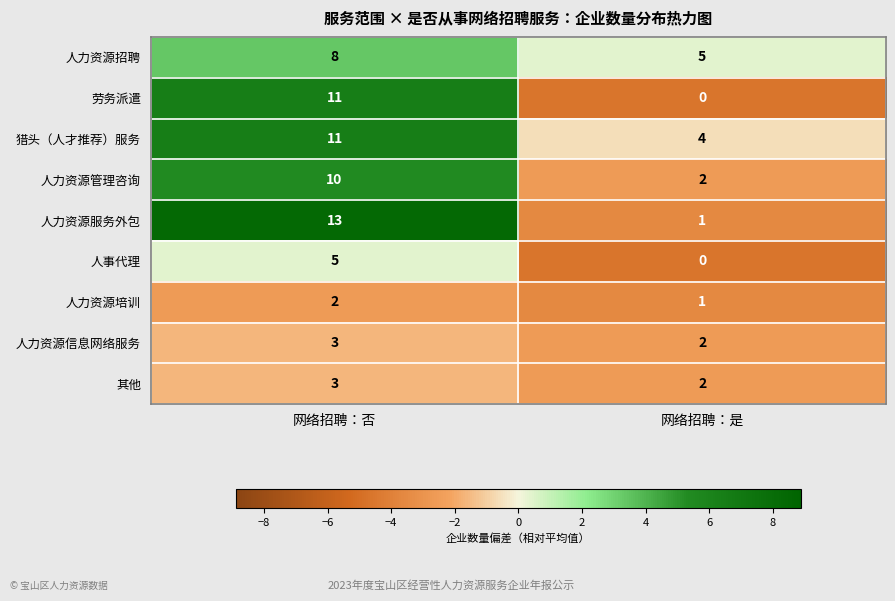

What is the greatest value displayed?

13